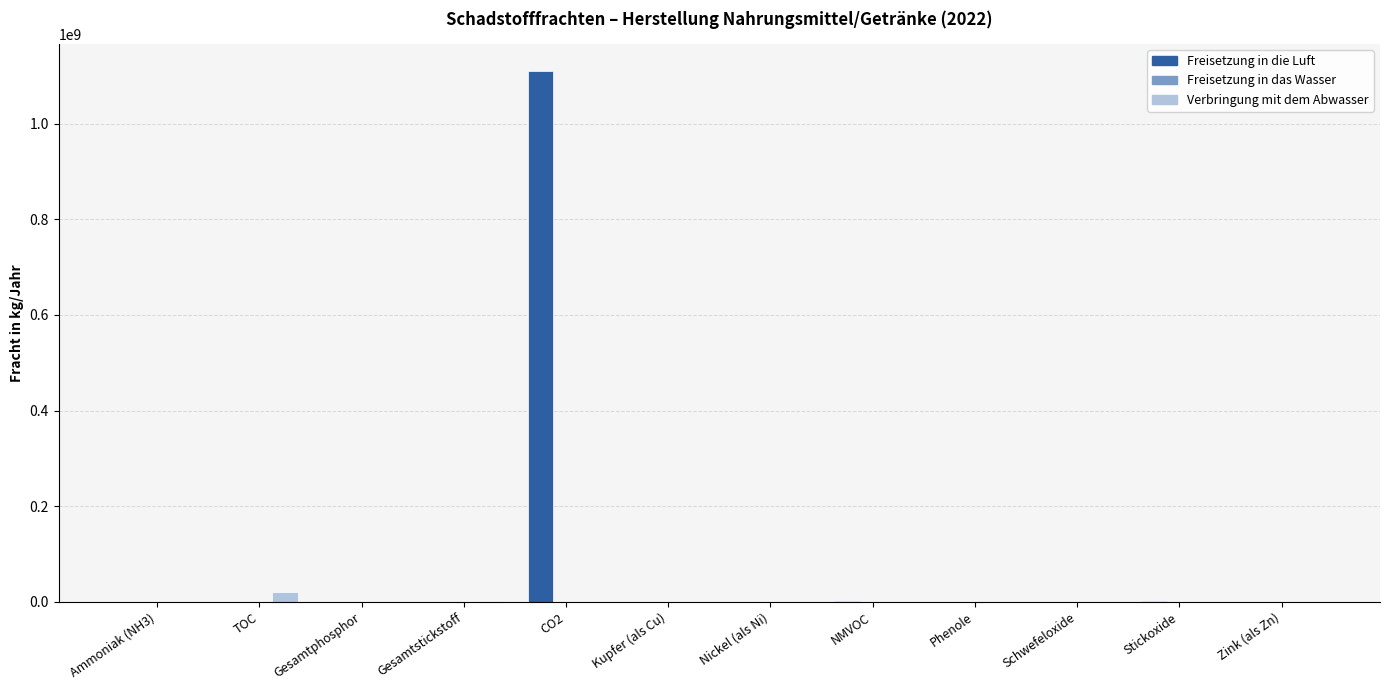

Which label corresponds to the largest value in the chart?

CO2